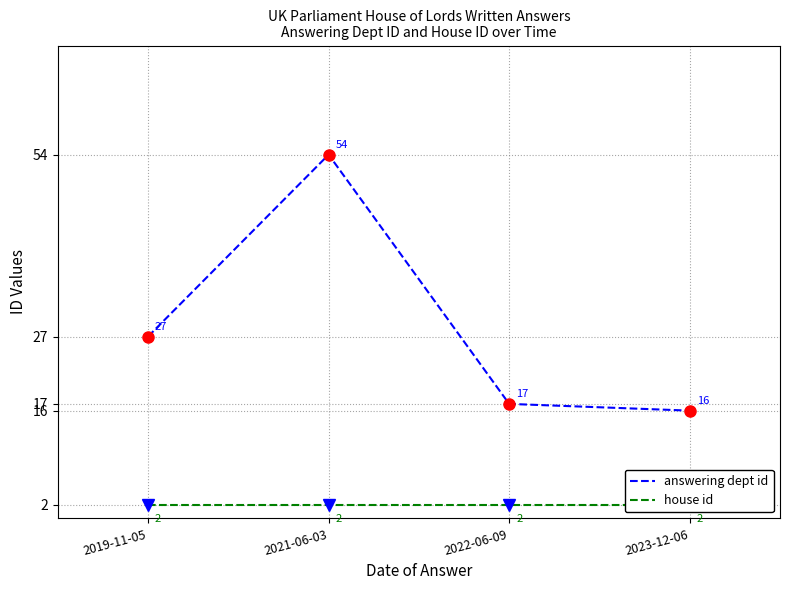

Reading right to left, list all the values displayed in this chart.

answering dept id: 2023-12-06=16	2022-06-09=17	2021-06-03=54	2019-11-05=27
house id: 2023-12-06=2	2022-06-09=2	2021-06-03=2	2019-11-05=2